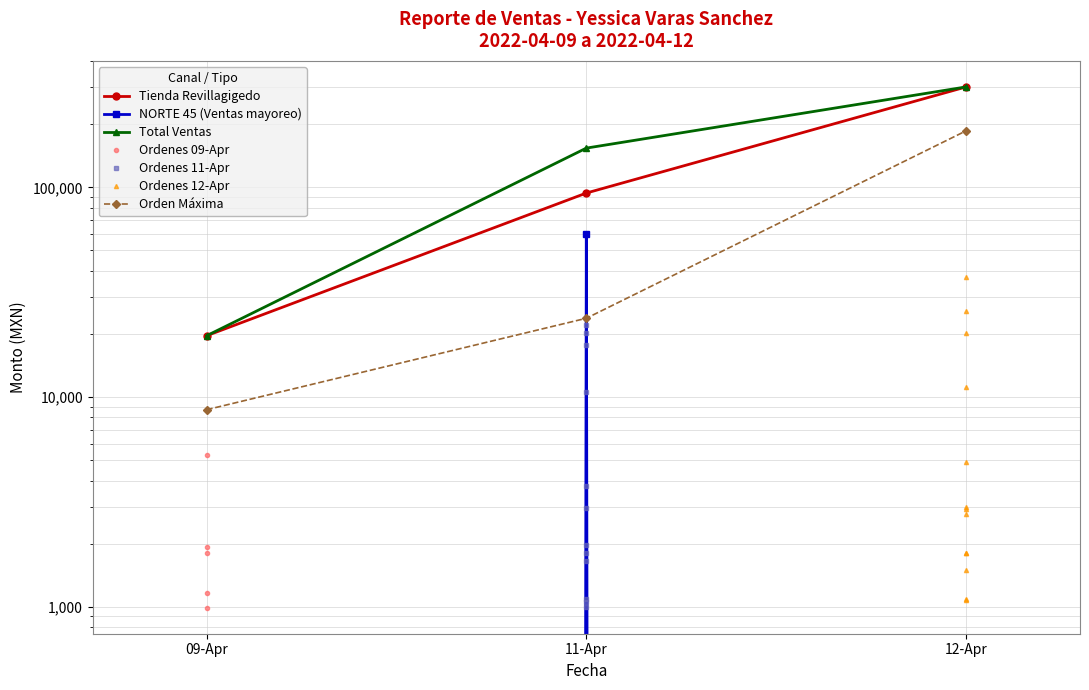

List the series in order of their peak value, lowest first.

NORTE 45 (Ventas mayoreo), Orden Máxima, Tienda Revillagigedo, Total Ventas